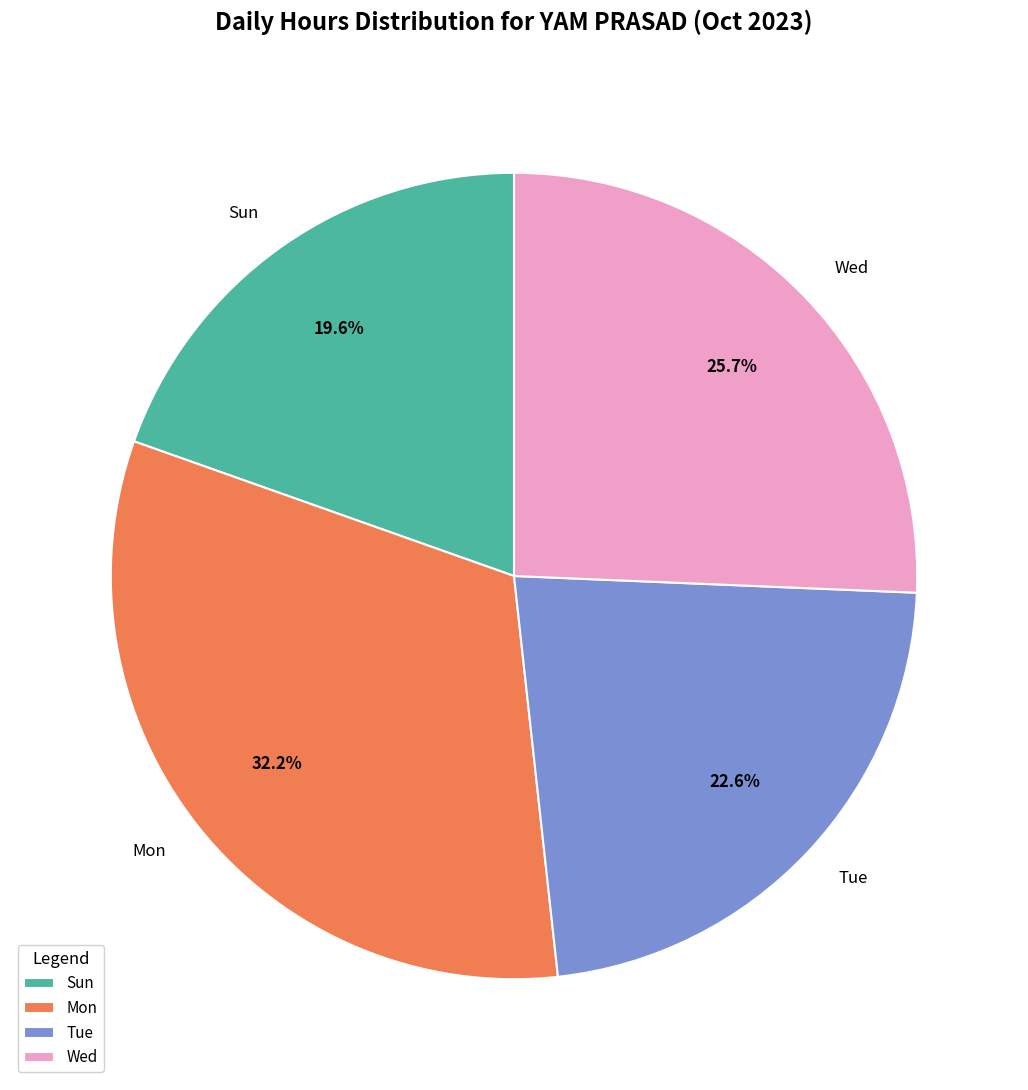

Is there any slice that represents more than half of the pie?

No